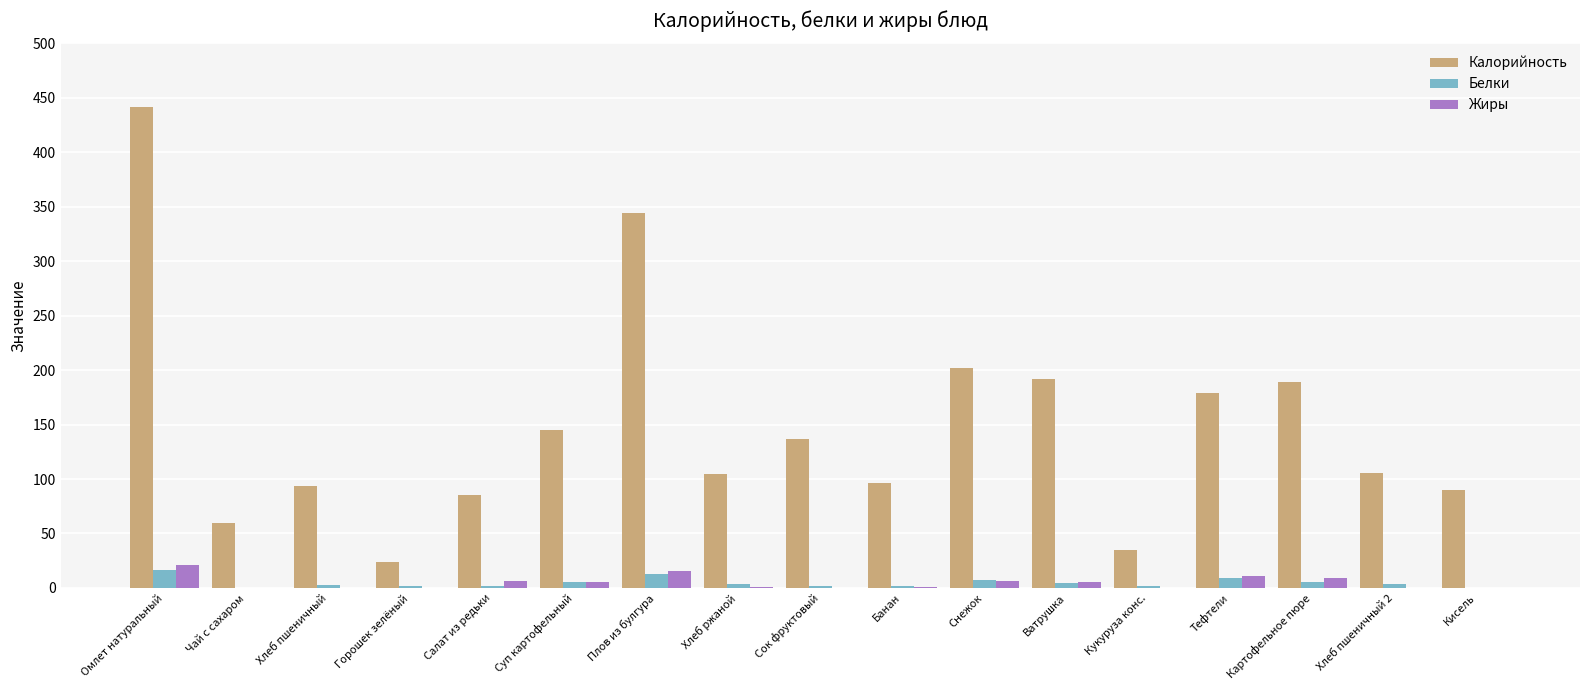

How many groups of bars are there?

17